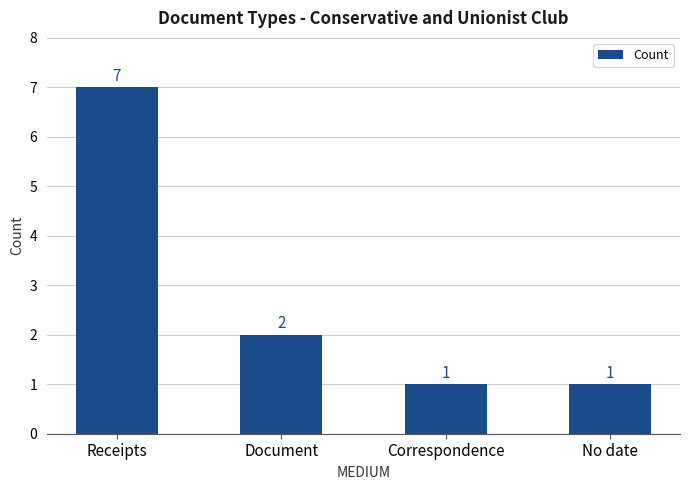

What position from the right is Receipts?

4